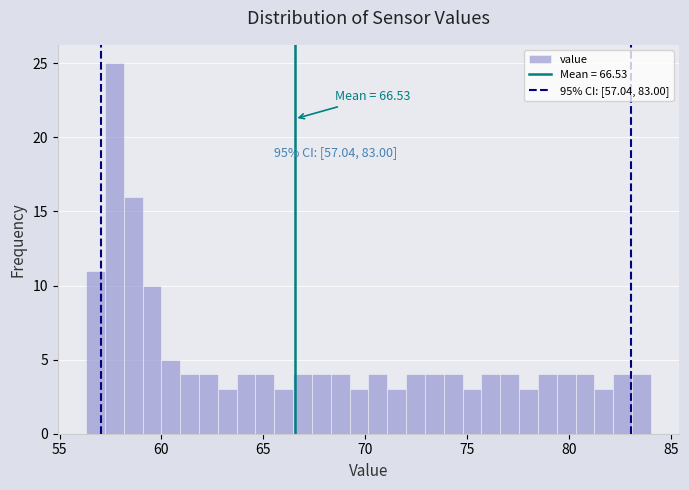

Read against the x-axis, roughly where is the centre of the tallest bar?

57.5